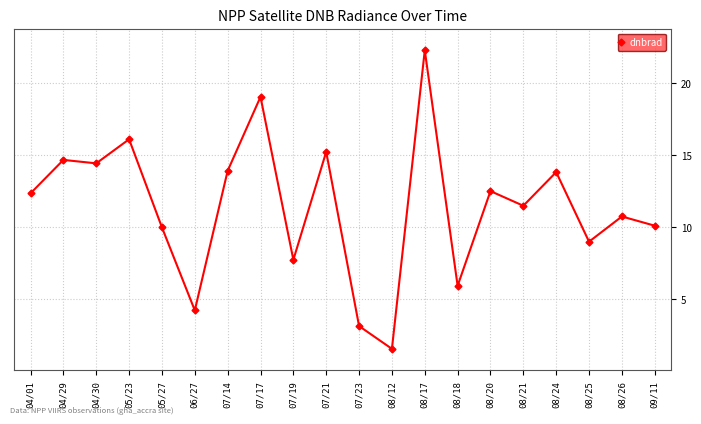

What is the change in value from 04/30 to 05/23?

+1.7